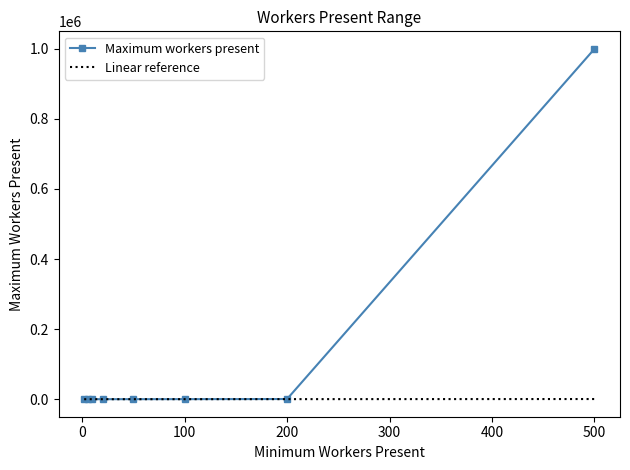

Which label corresponds to the smallest value in the chart?

2